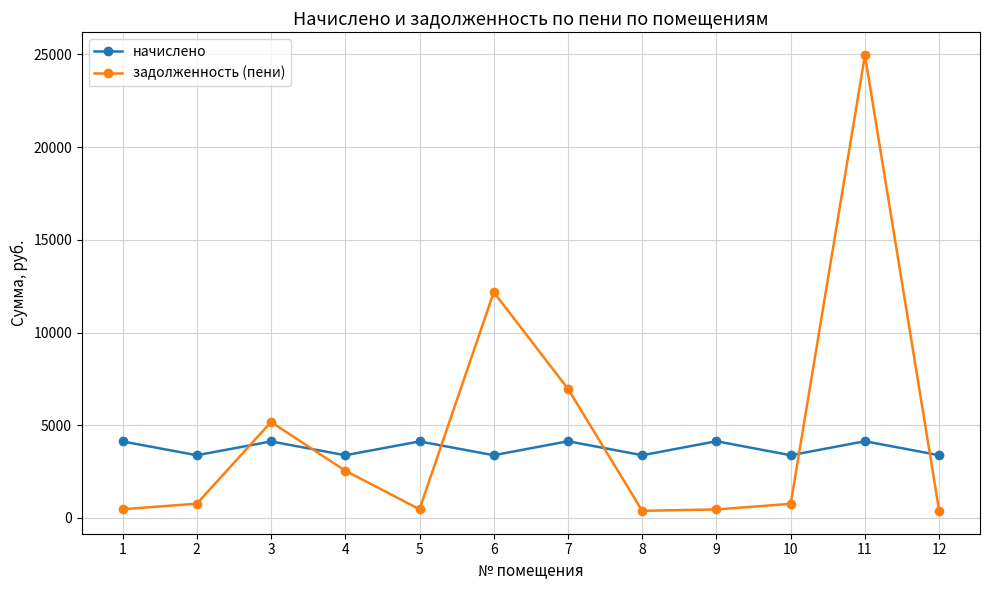

At which category does задолженность (пени) reach its first local valley?

5